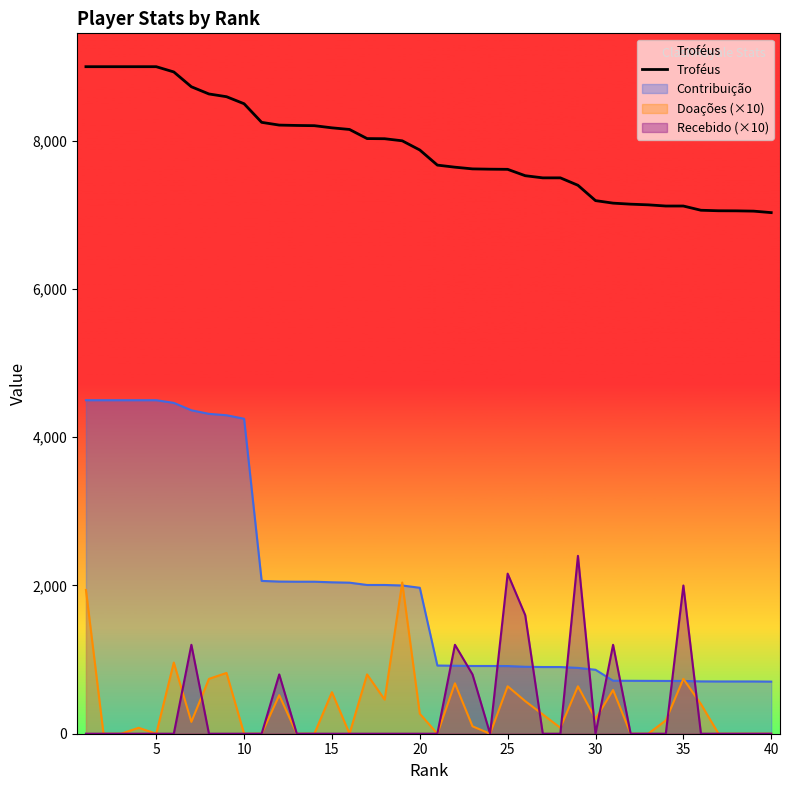

Which series has the largest range (max minus min)?

Contribuição